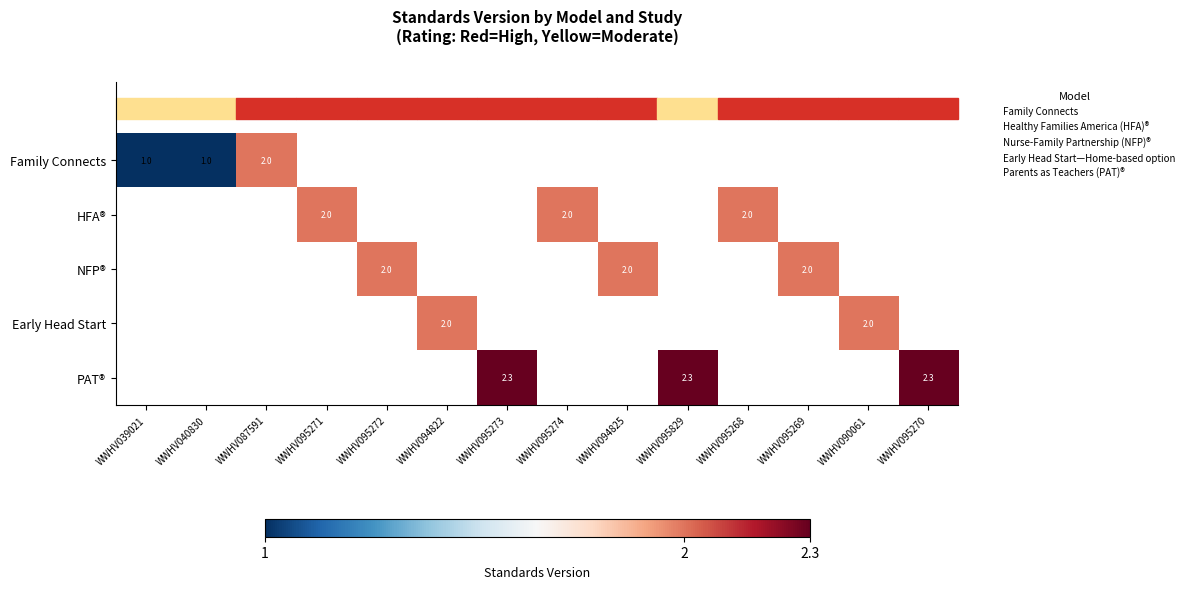

Count the number of data series in this chart.

5